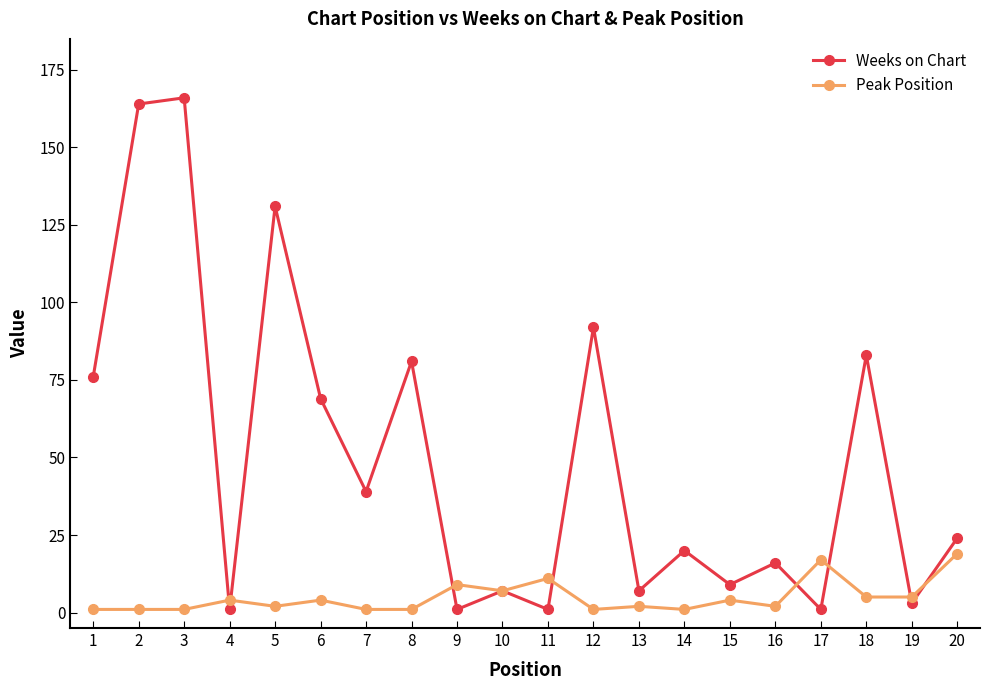

Count the number of categories in the chart.

20